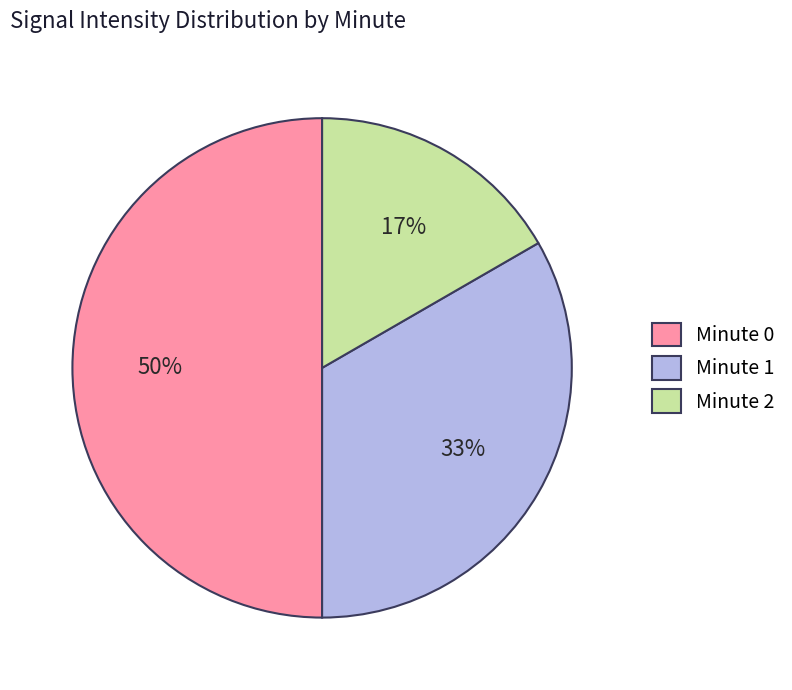

Combined, do Minute 0 and Minute 2 account for over 50%?

Yes